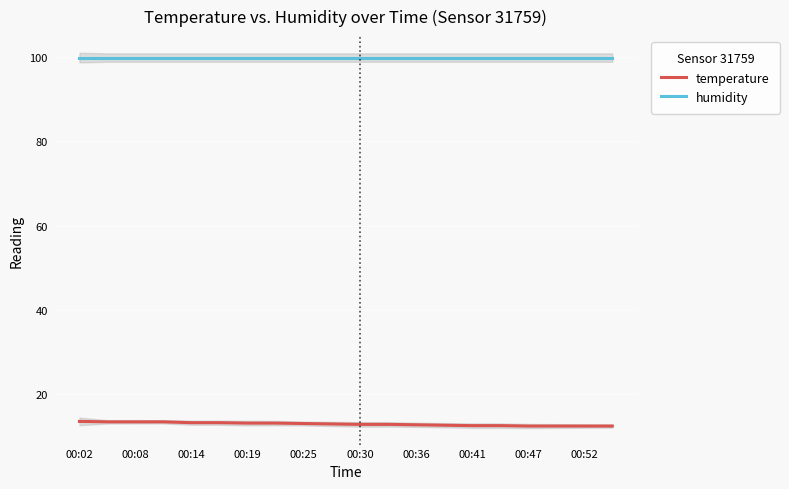

How many lines are shown in the chart?

2